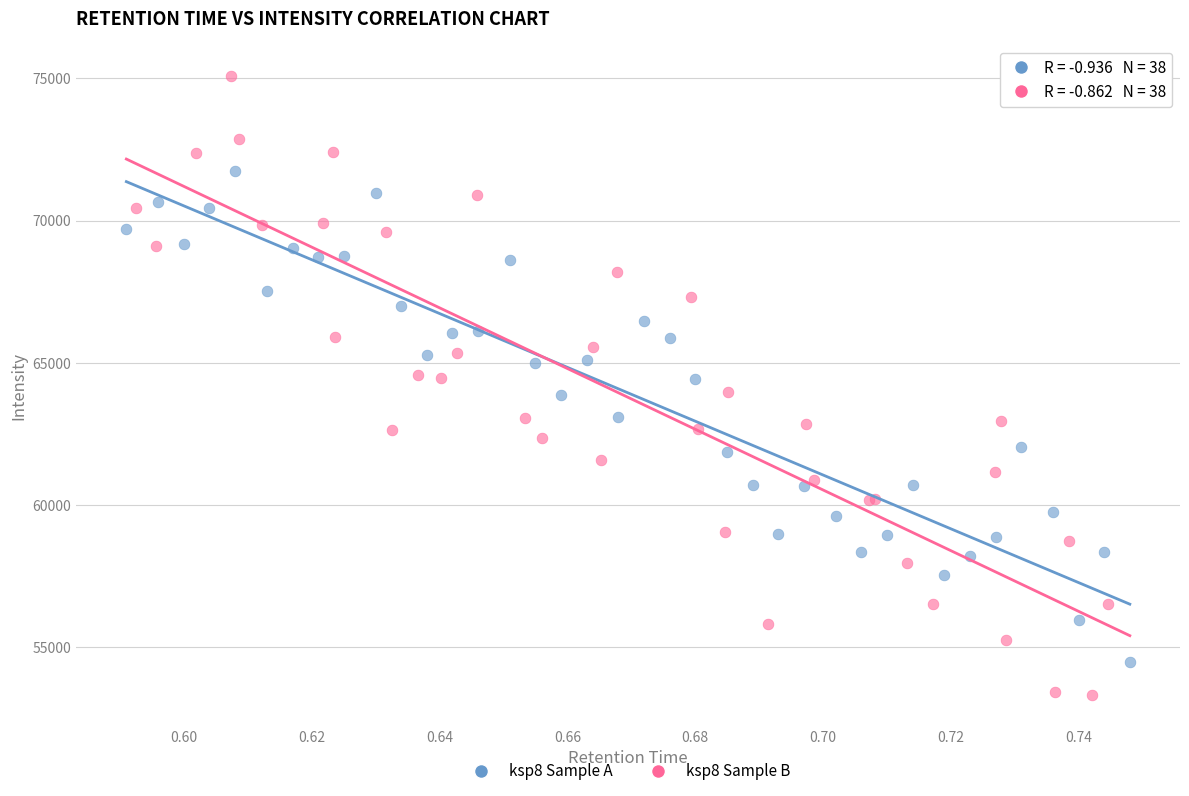

Which series has the largest Y range (max minus min)?

ksp8 Sample B